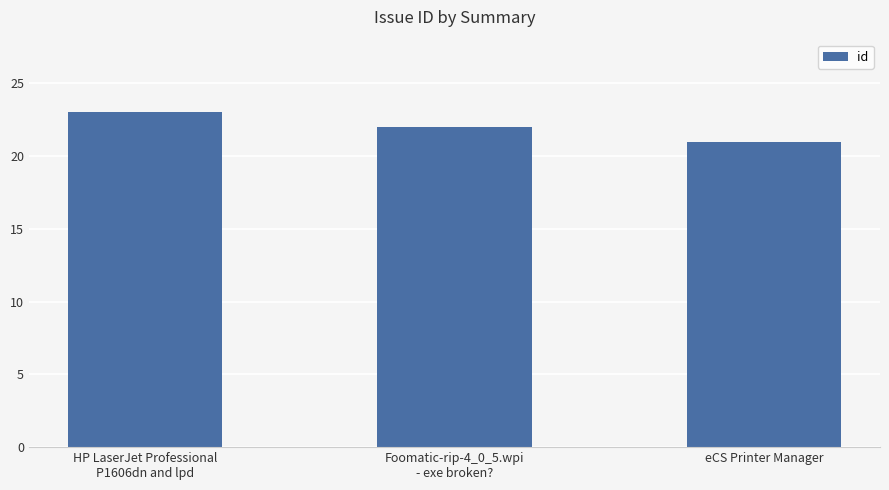

What is the label of the 1st bar from the left?

HP LaserJet Professional
P1606dn and lpd